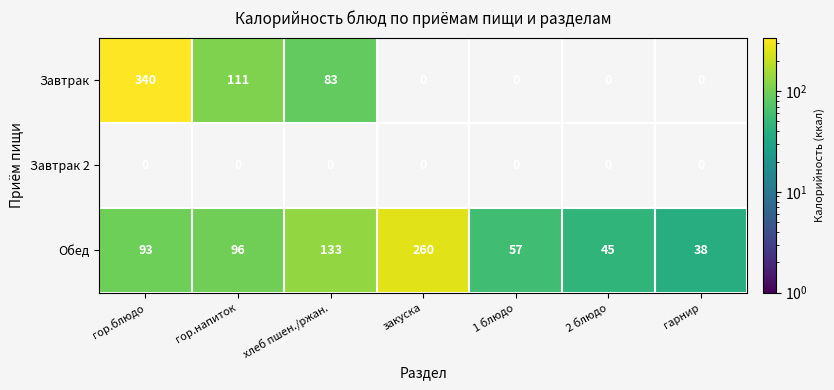

What value does the Обед series have at 1 блюдо, to the nearest 50?

50